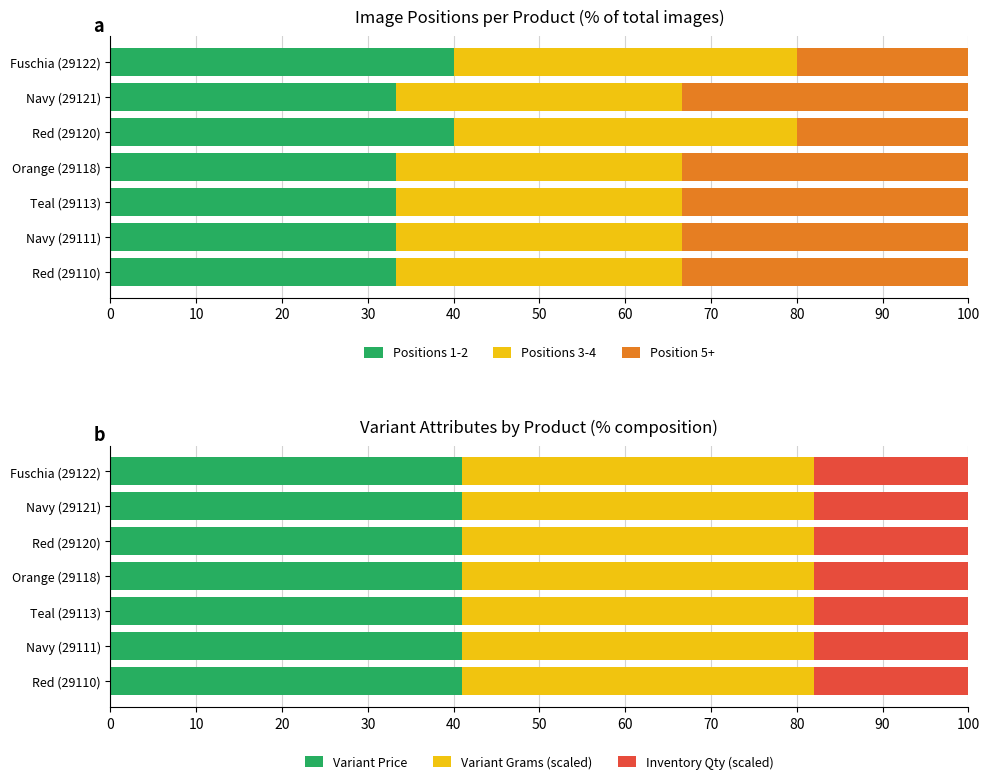

What is the minimum value for Positions 1-2?

33.3